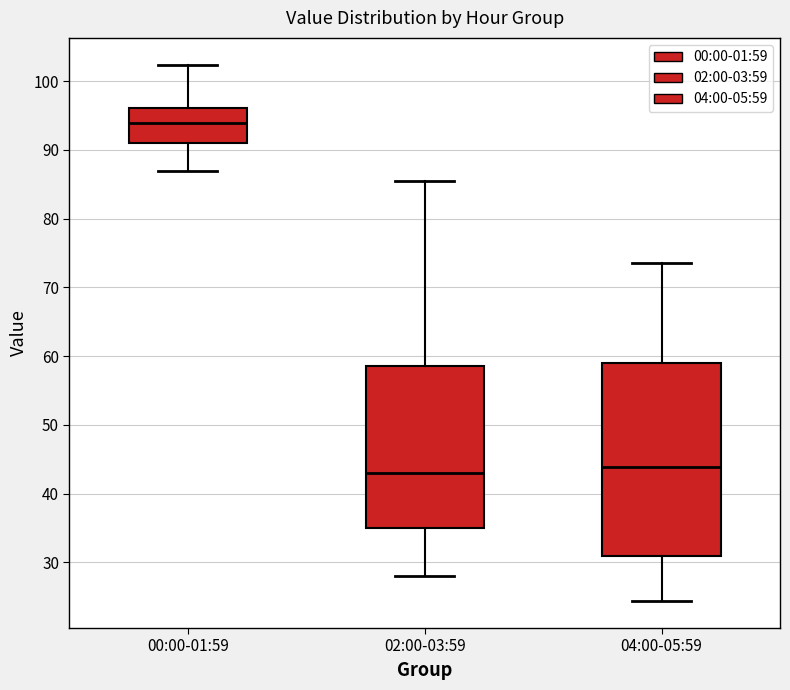

Reading left to right, read every box against the y-axis: the position of its median line, the range the box covers, and the ends of its whiskers. The values are not printed on the chart, so give them approximately, as read against the axis.

00:00-01:59: median 94, box 91 to 96, whiskers 87 to 102
02:00-03:59: median 43, box 35 to 59, whiskers 28 to 86
04:00-05:59: median 44, box 31 to 59, whiskers 24 to 74